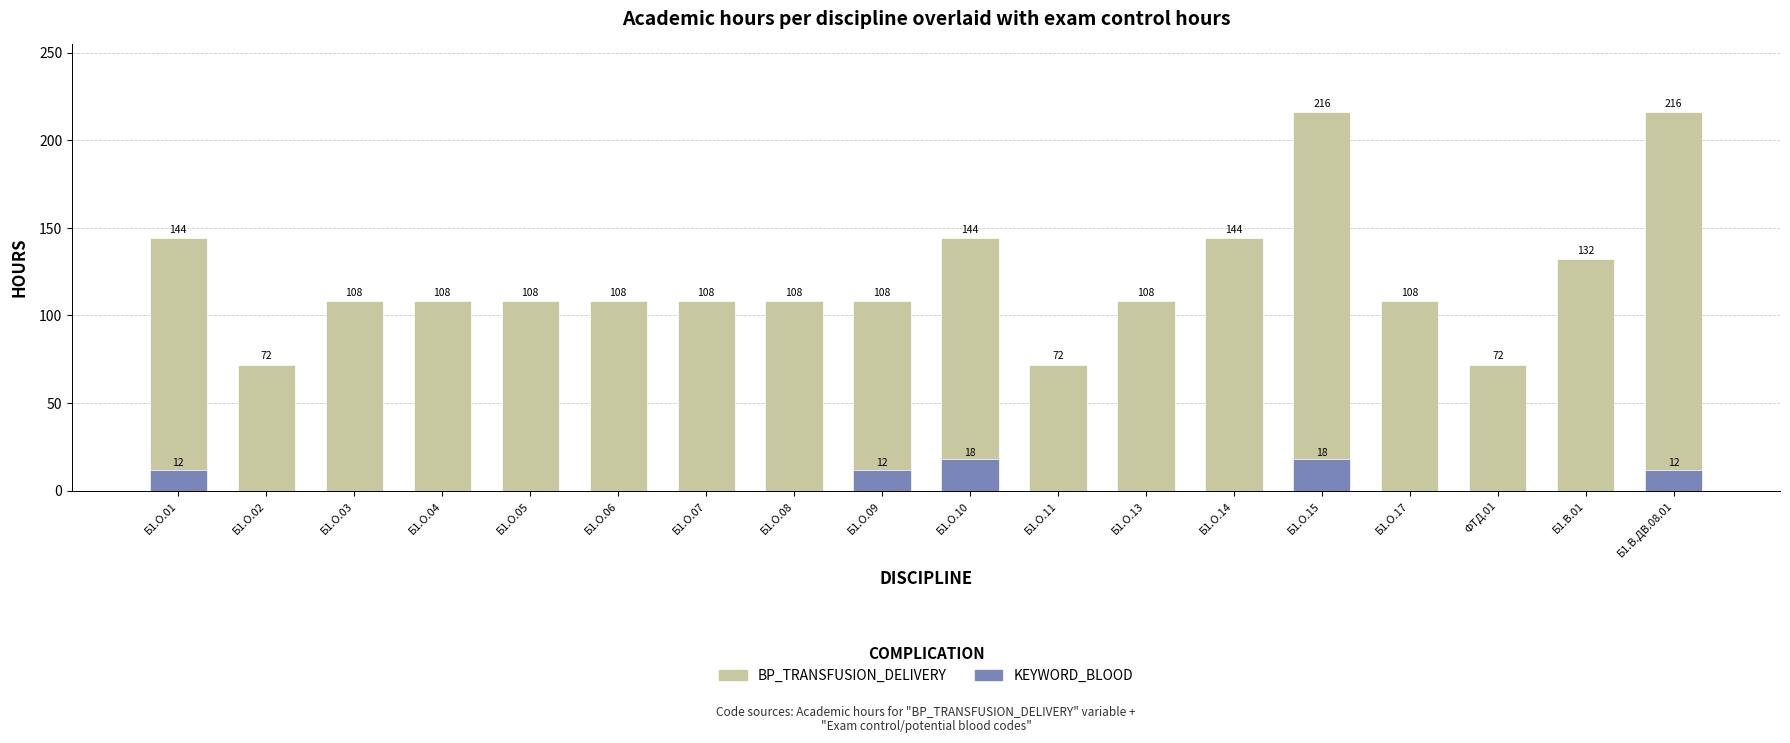

Which label corresponds to the smallest value in the chart?

Б1.О.02